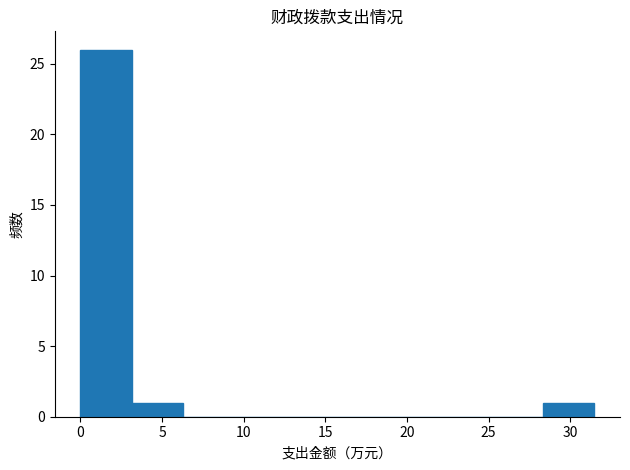

Reading left to right, list every bar in this chart as the range it spans on the x-axis followed by its height. Neither the bar edges nor the heights are printed on the chart, so give them approximately, as read against the axes.

0.0 to 3.0: 26
3.0 to 6.5: 1
6.5 to 9.5: 0
9.5 to 12.5: 0
12.5 to 15.5: 0
15.5 to 19.0: 0
19.0 to 22.0: 0
22.0 to 25.0: 0
25.0 to 28.5: 0
28.5 to 31.5: 1